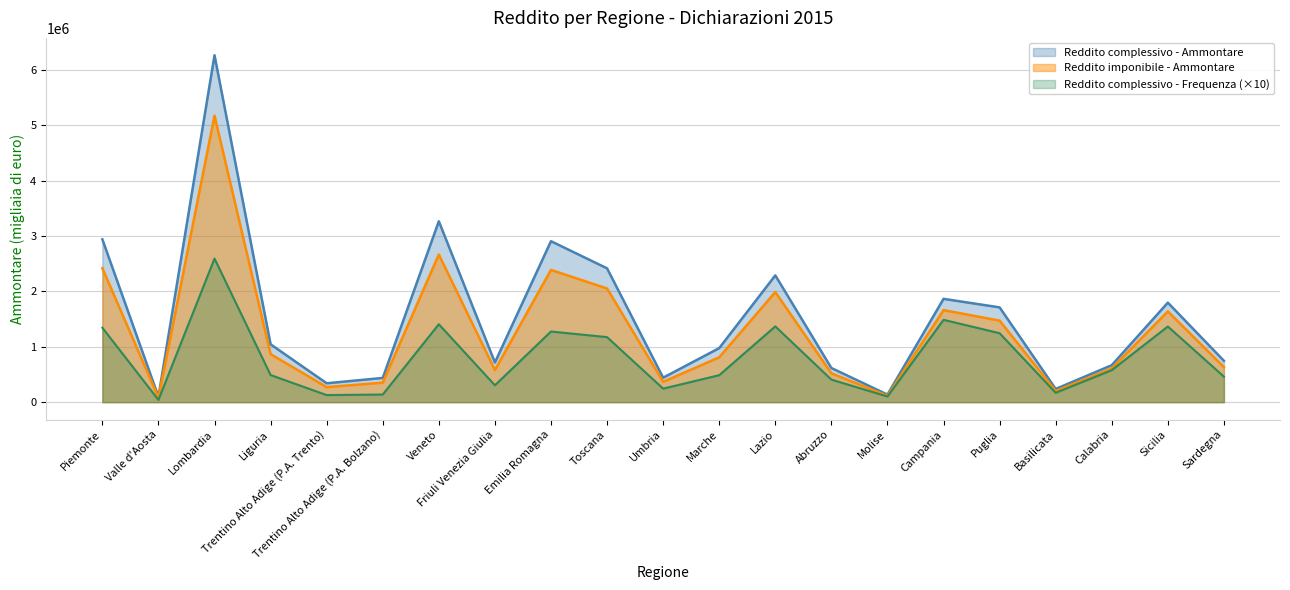

What is the label of the 17th point from the right?

Trentino Alto Adige (P.A. Trento)